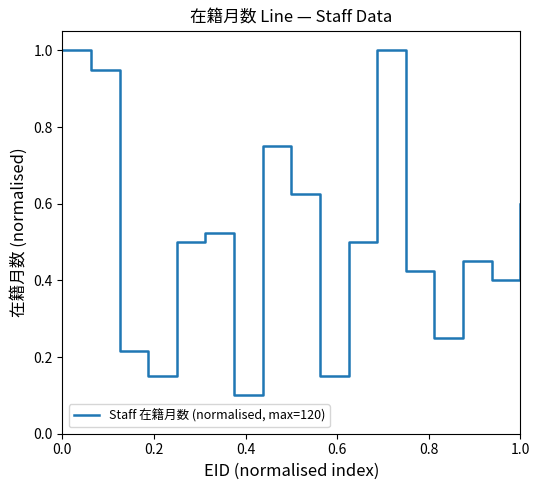

What is the maximum value shown in the chart?

1.0